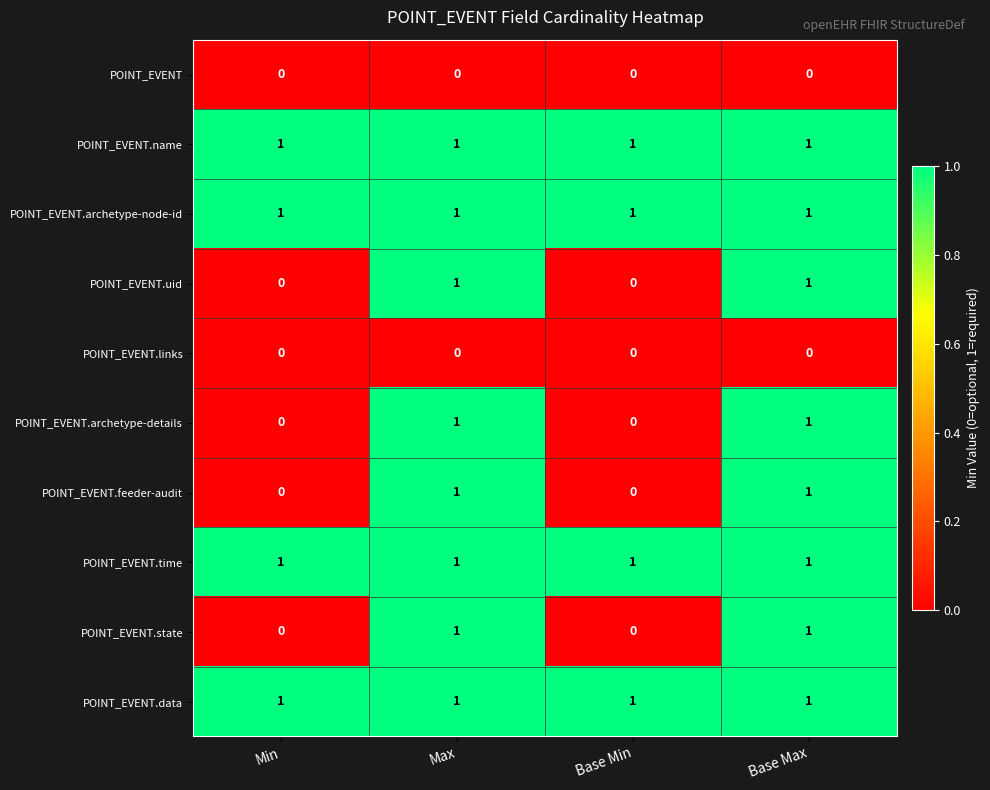

Is it true that POINT_EVENT.data equals 1 at Min?

True